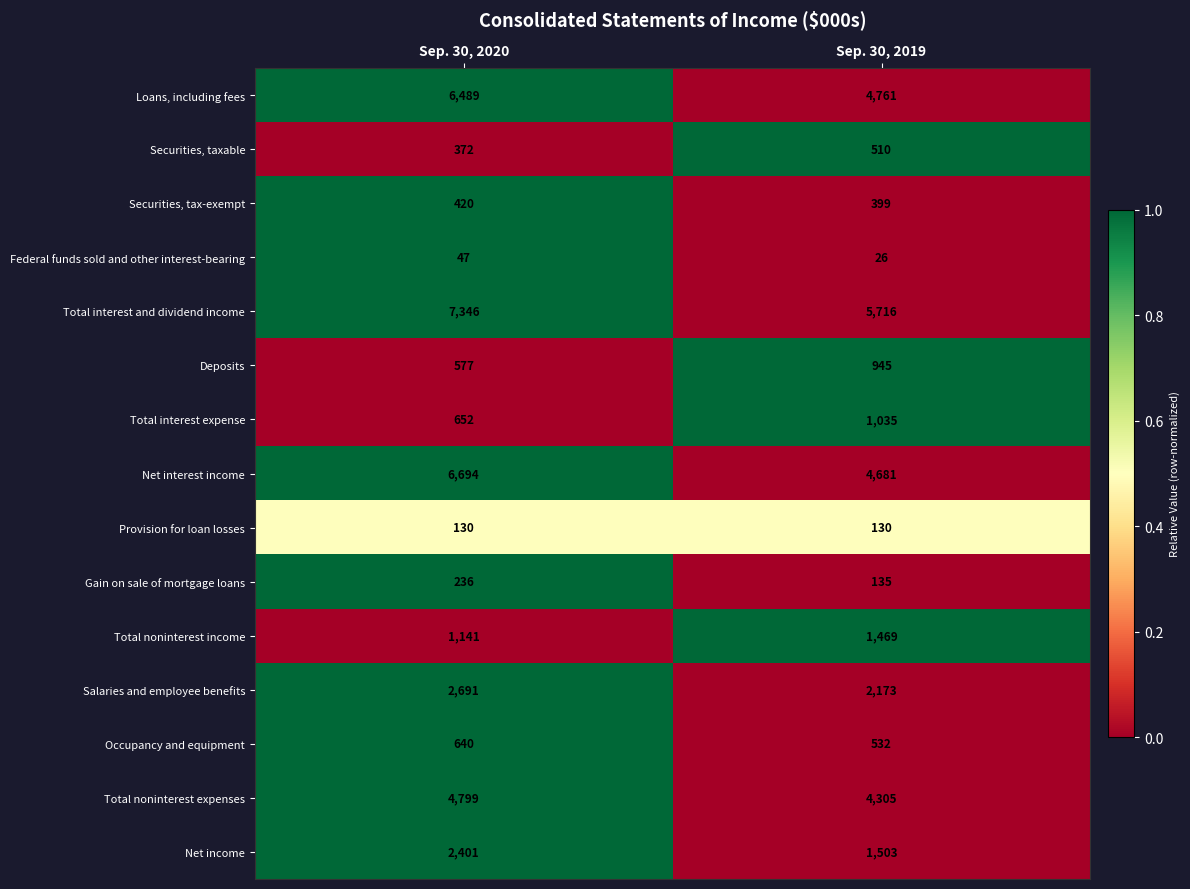

What is the total value across all series at Sep. 30, 2019?

28320